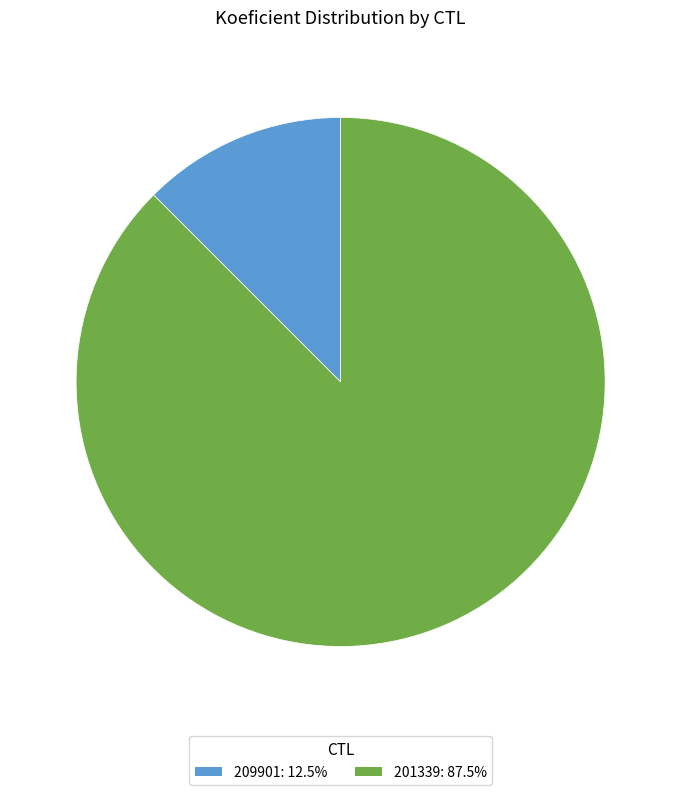

Rank the categories by value from highest to lowest.

201339, 209901